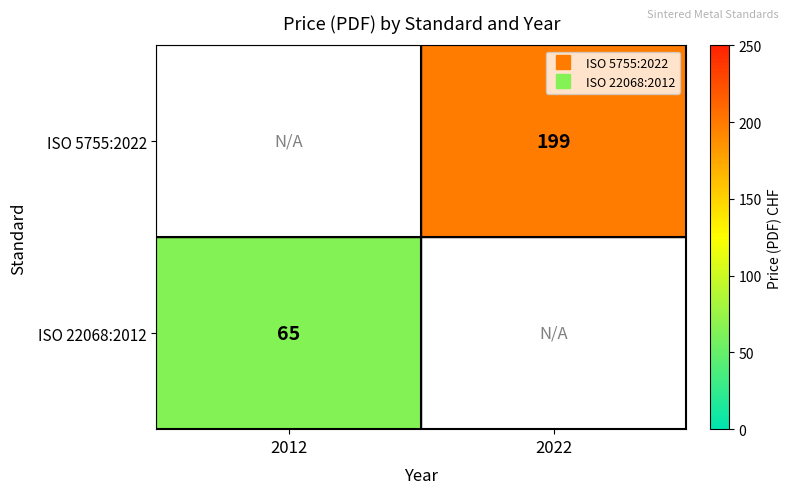

What is the minimum value for ISO 22068:2012?

65.0